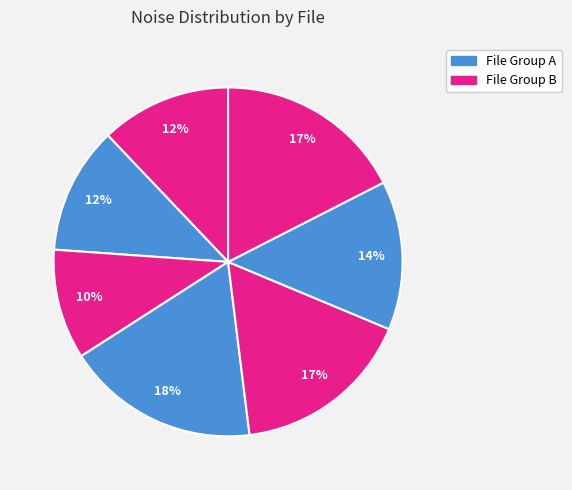

Count the number of slices in the pie.

7